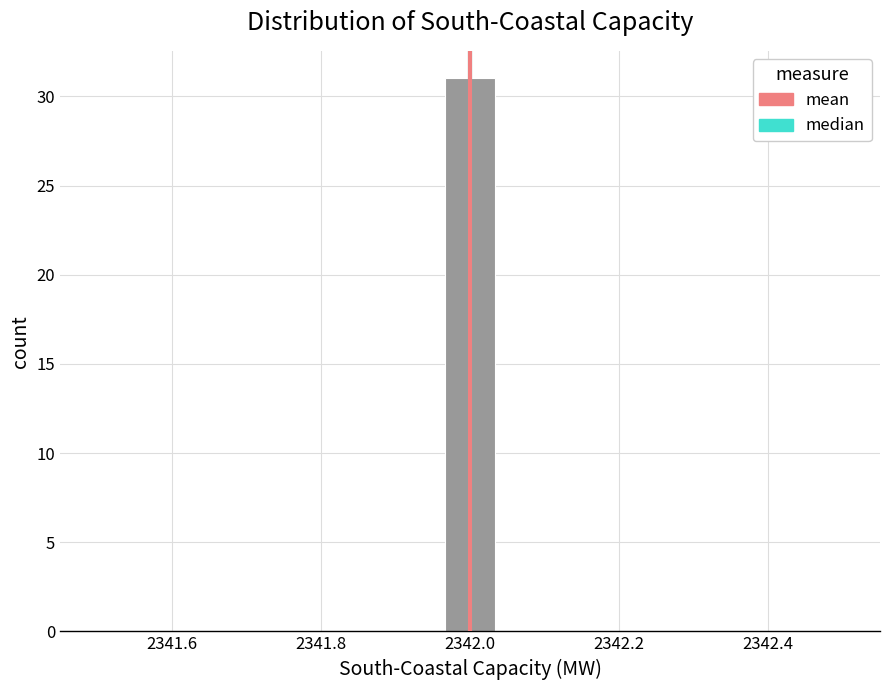

Read against the x-axis, roughly where is the centre of the tallest bar?

2342.00